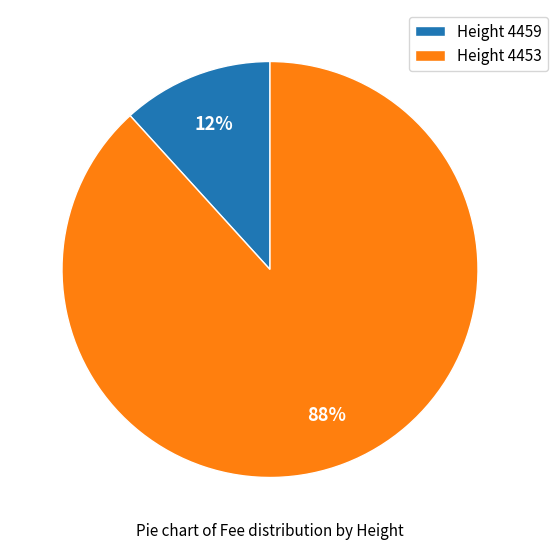

What is the smallest slice in the pie chart?

Height 4459